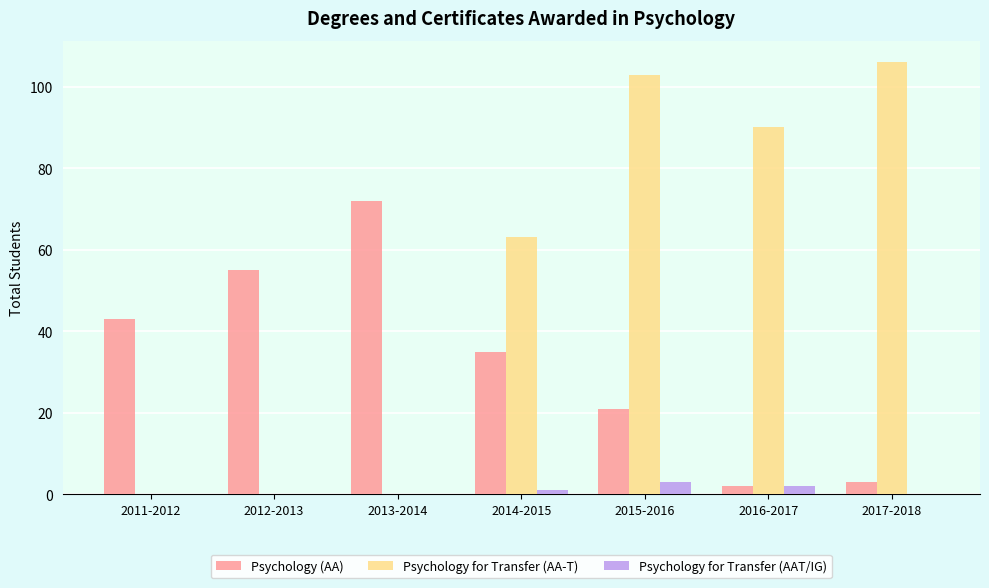

The Psychology for Transfer (AA-T) series shows 103 at 2015-2016. True or false?

True